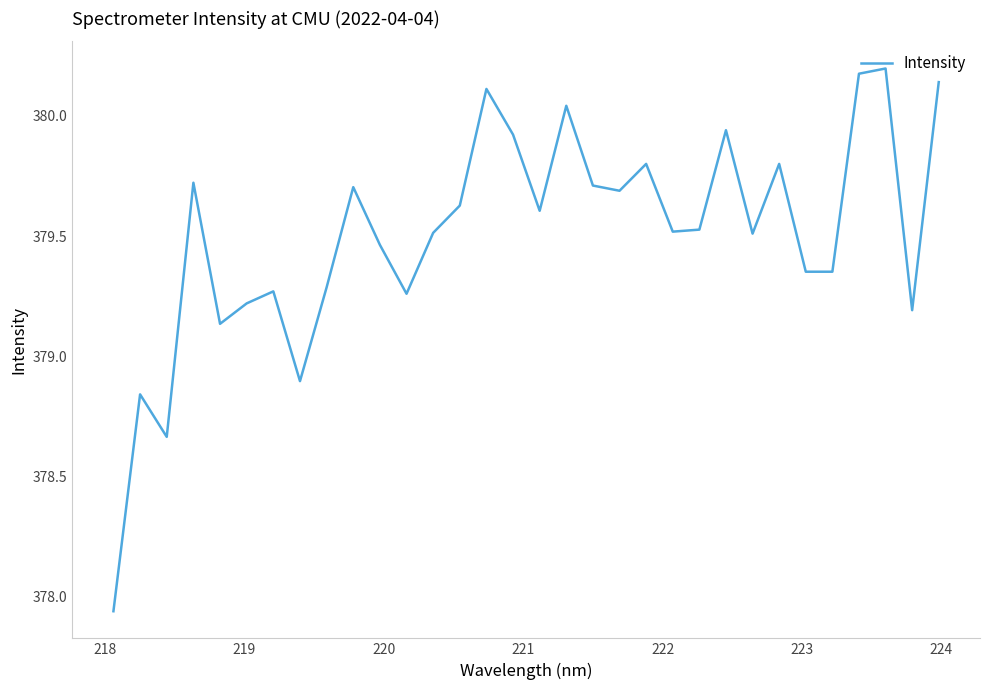

How many categories are shown in the chart?

32